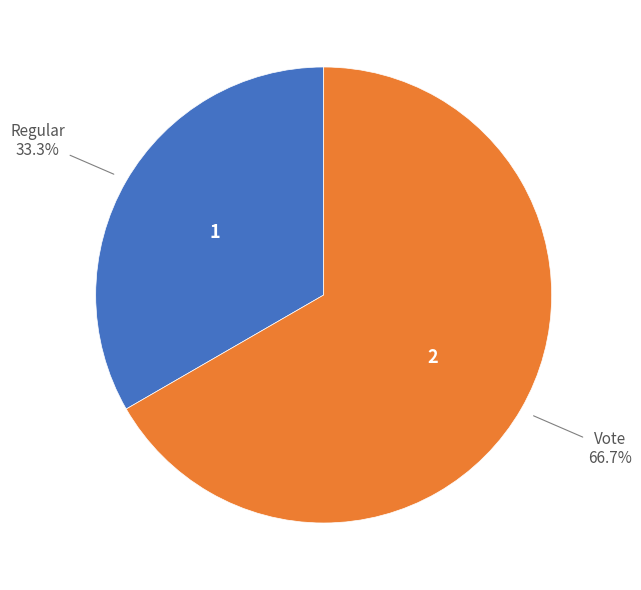

Is there a majority slice in this chart?

Yes